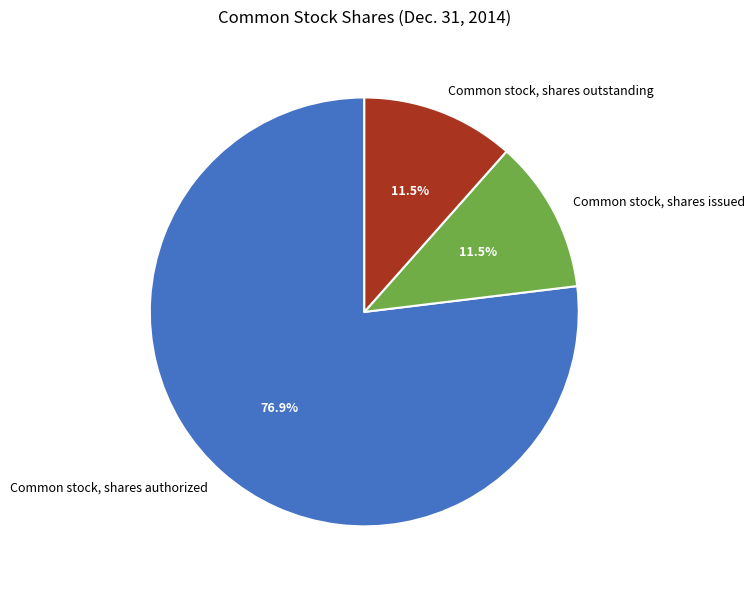

Does Common stock, shares outstanding account for over 50% of the chart?

No